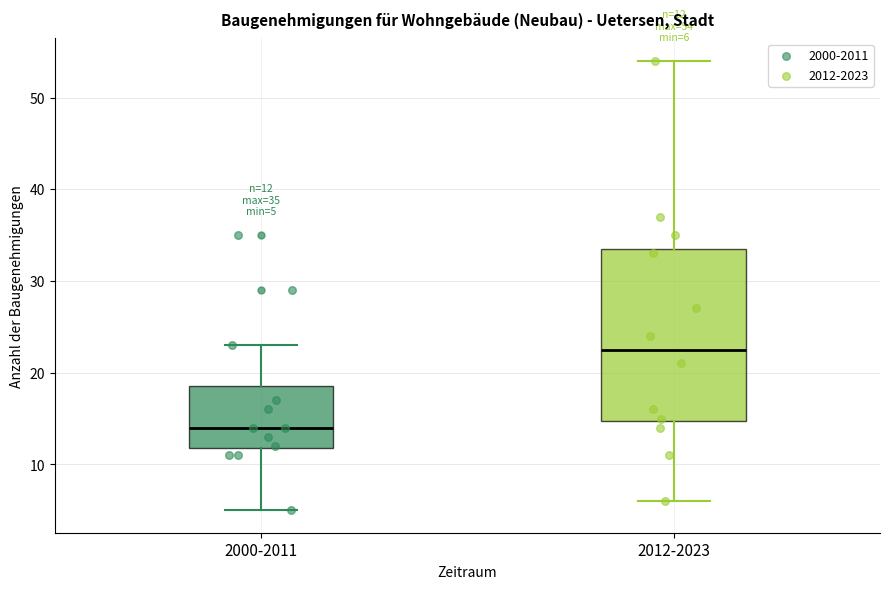

Which box has the lowest median line?

2000-2011